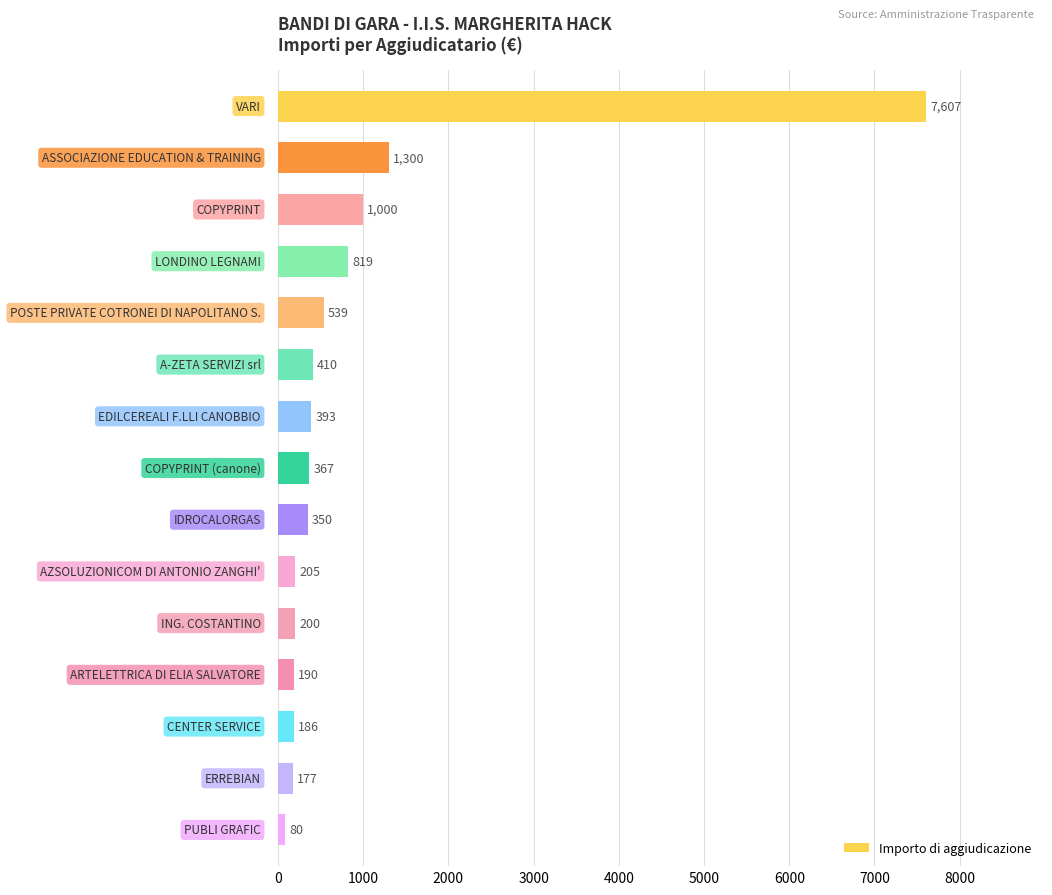

What is the smallest value displayed?

80.0